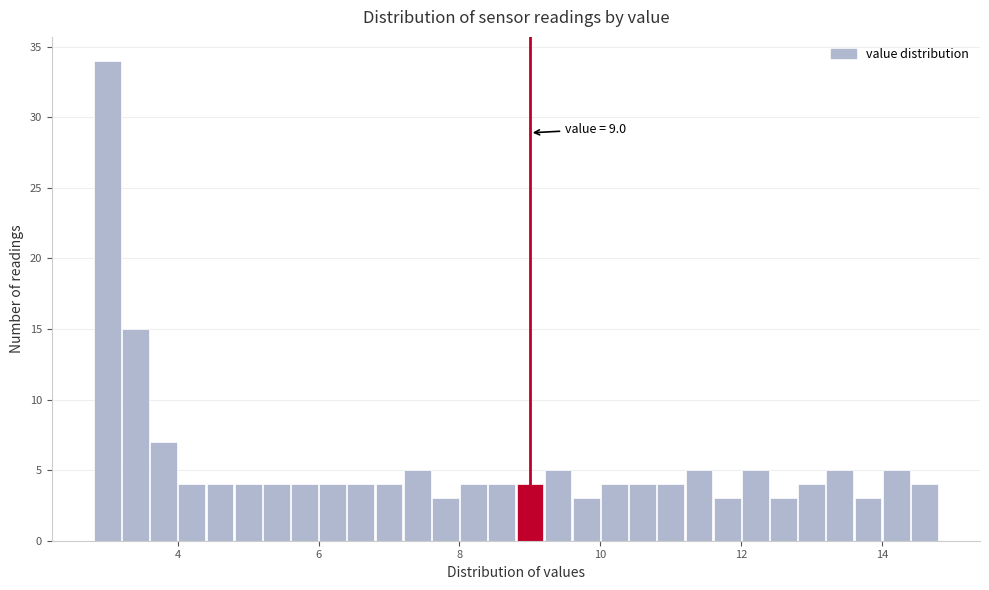

Around what value on the x-axis is the tallest bar? Give the approximate position of its centre, as read against the axis.

3.0